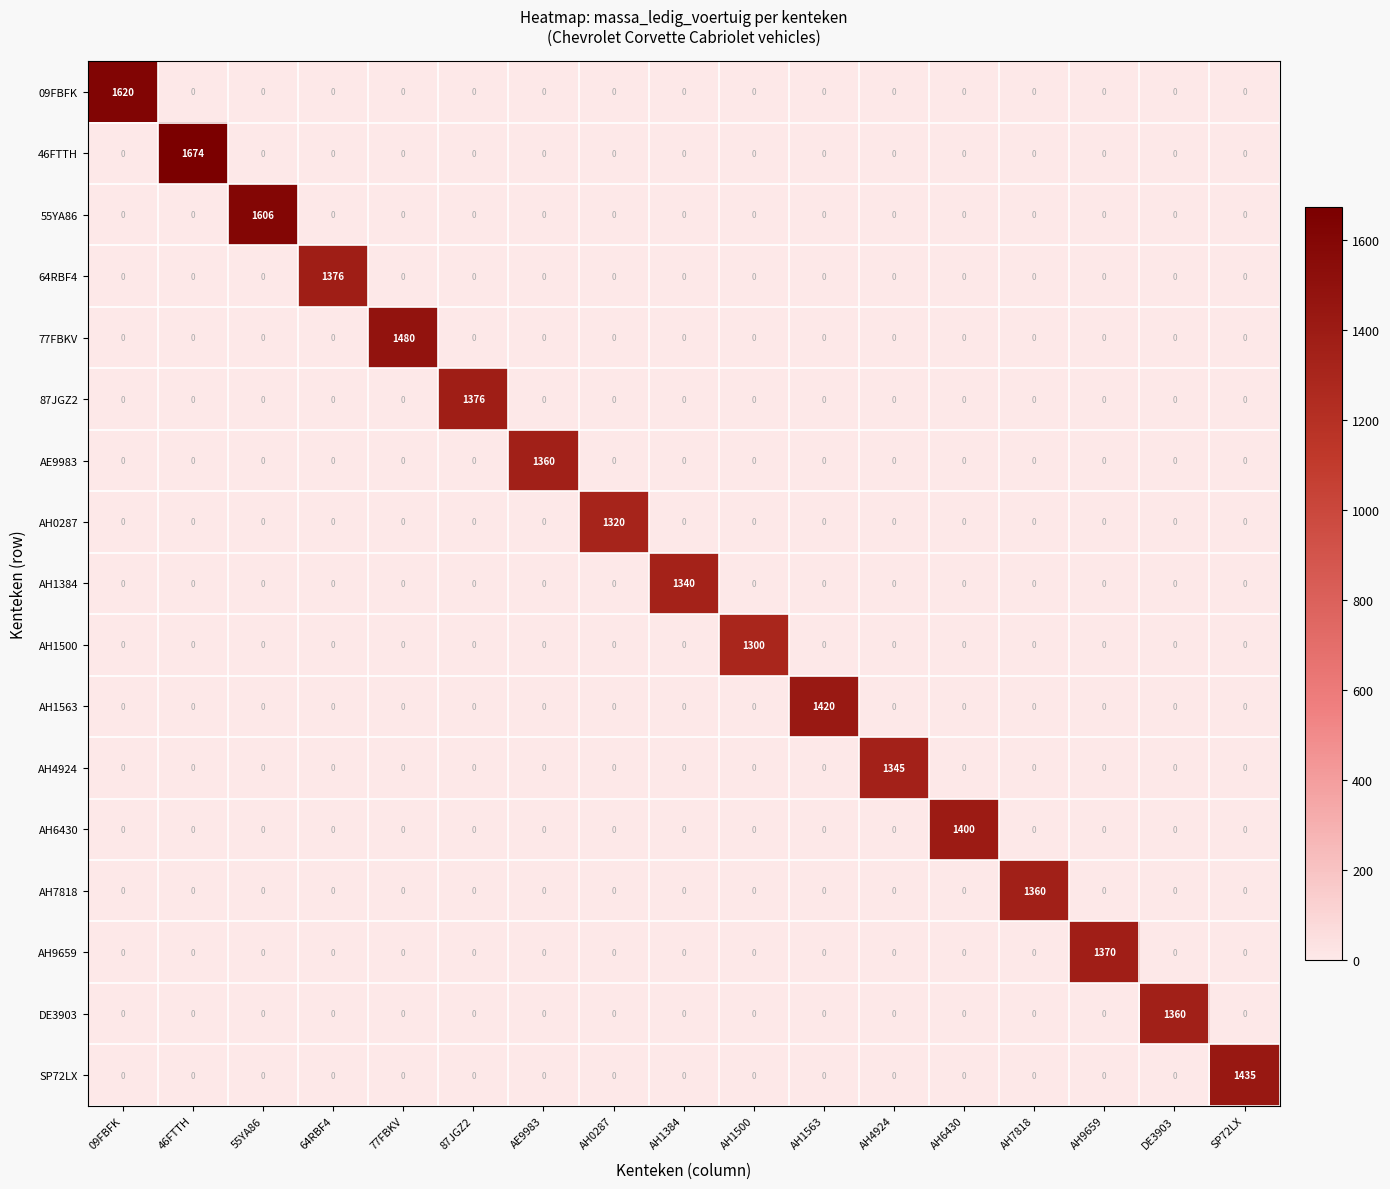

What is the sum of all AH1563 values?

1420